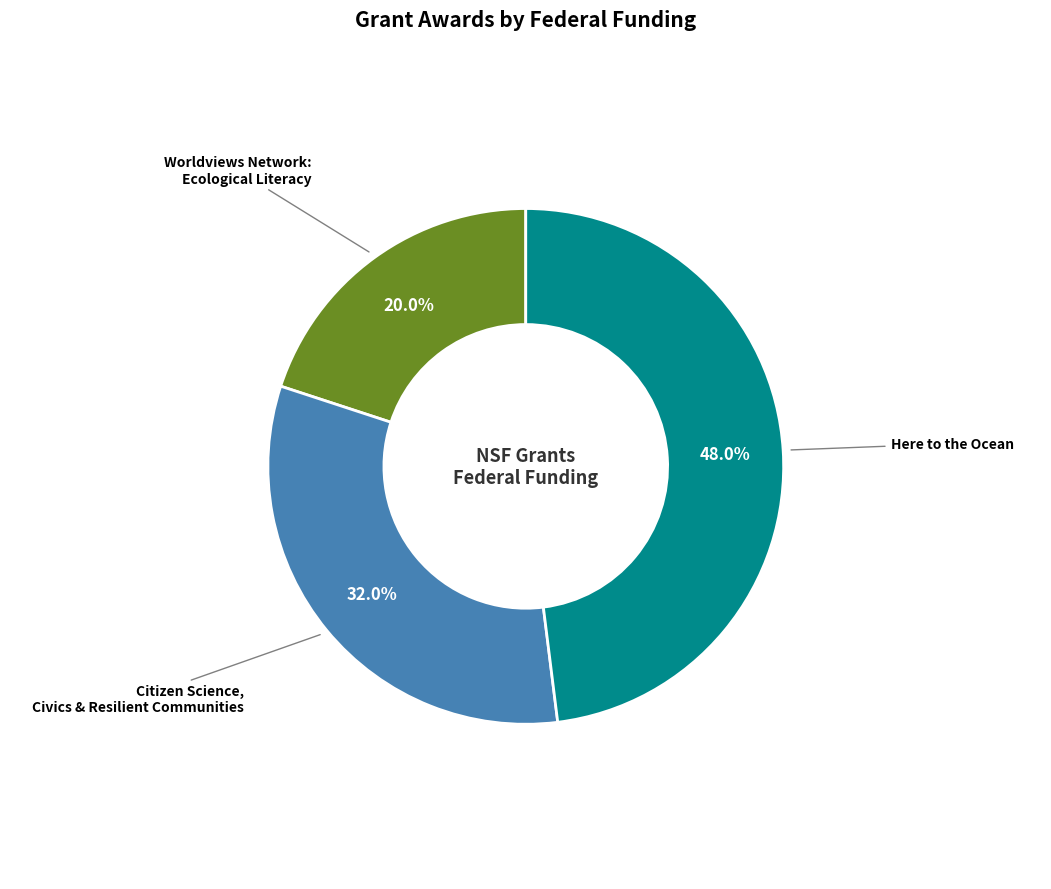

Is there a majority slice in this chart?

No